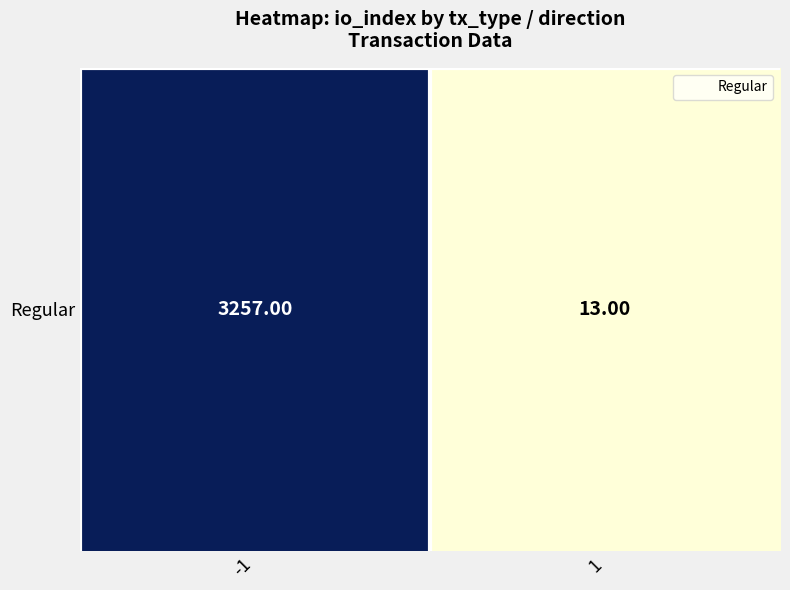

List the labels in order of value, smallest first.

1, -1